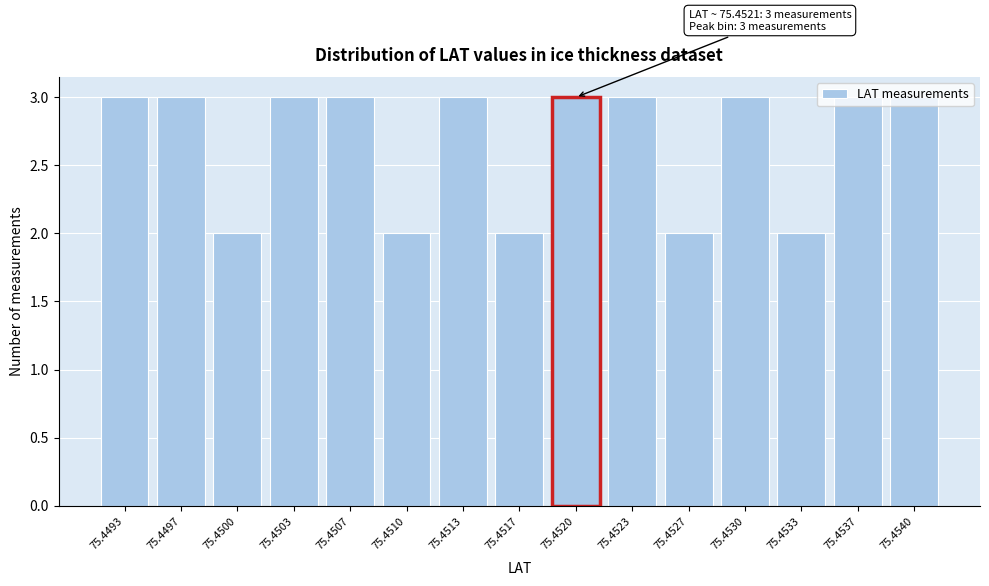

Which has a higher value, 75.4510 or 75.4520?

75.4520